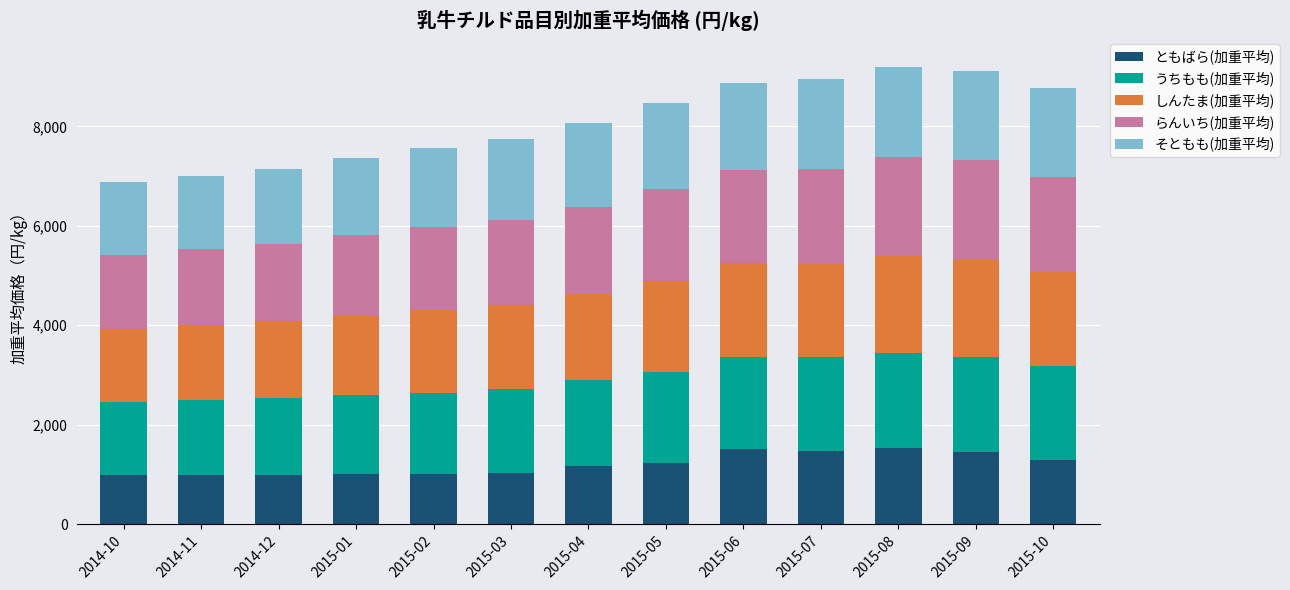

Count the number of categories in the chart.

13